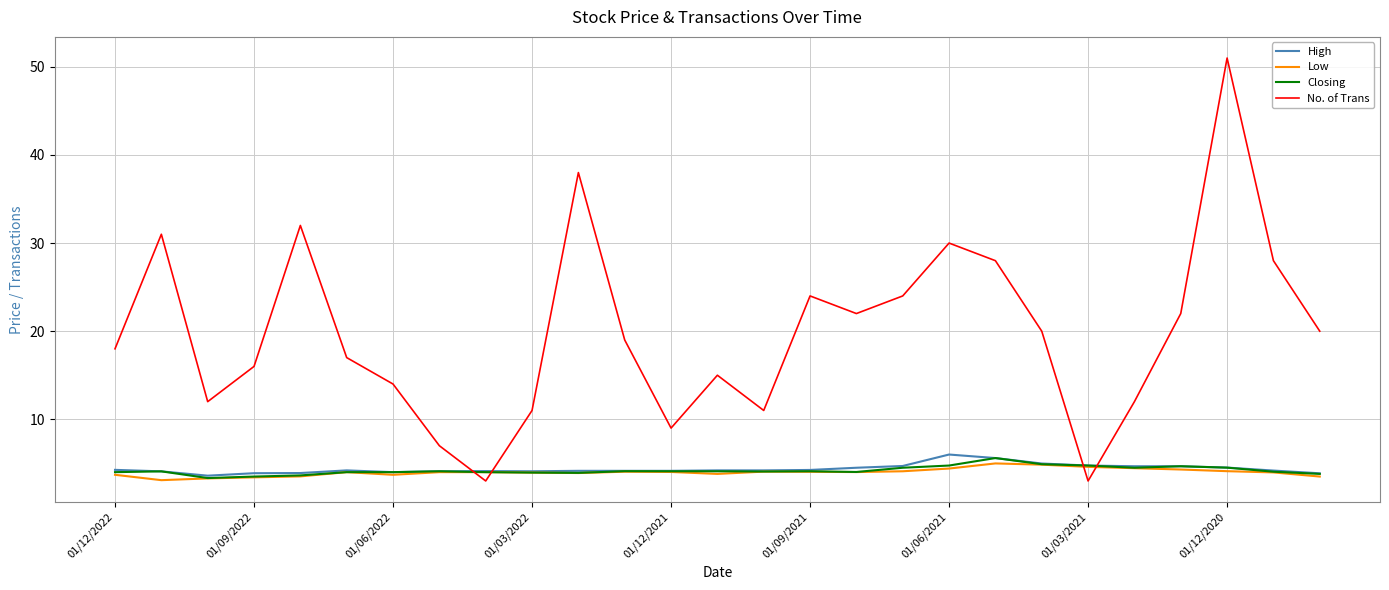

Which series has the widest spread of values?

No. of Trans